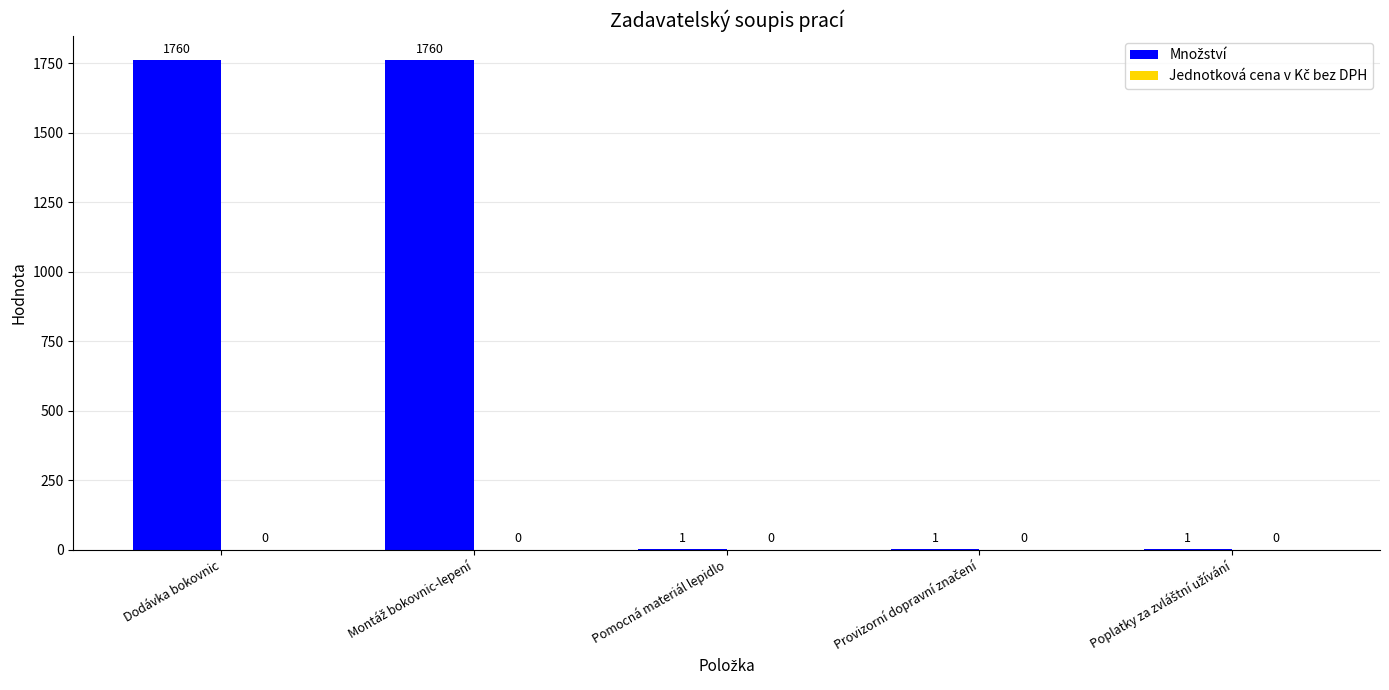

How many values are between 1 and 1760?

5